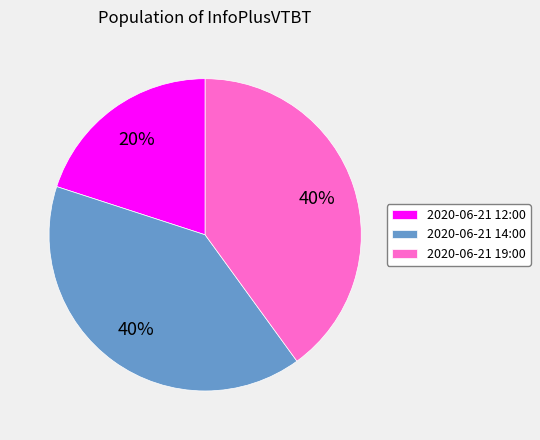

Is there any slice that represents more than half of the pie?

No